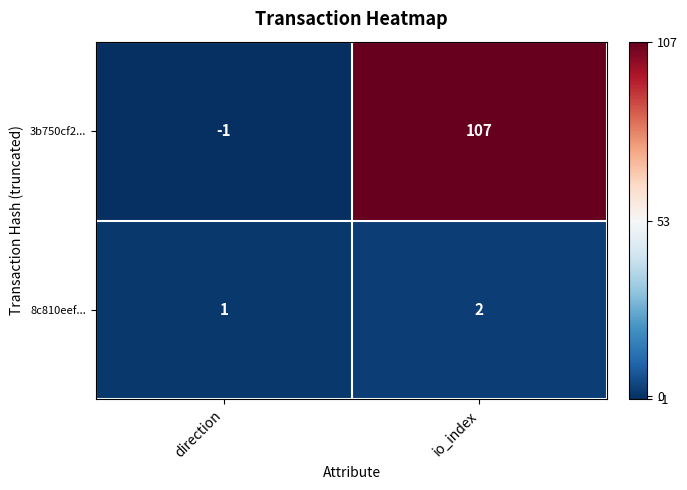

What is the minimum value shown in the chart?

-1